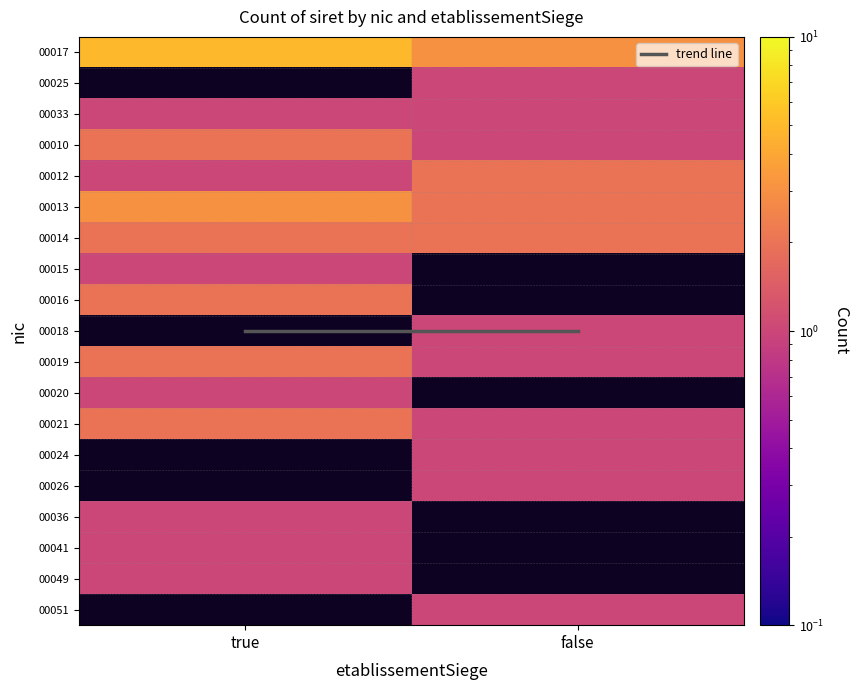

At how many categories does at least one series exceed 1?

2